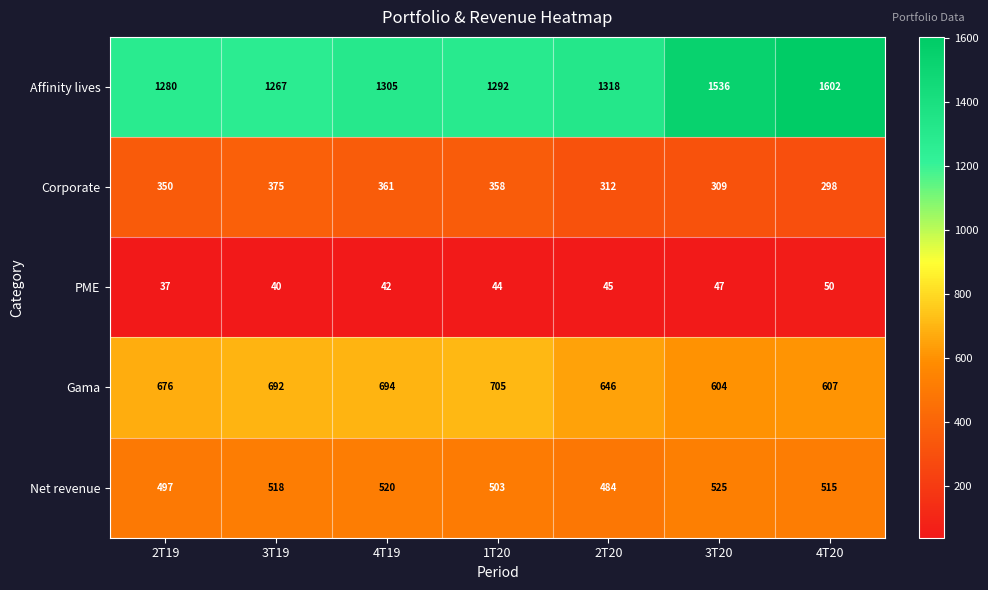

How many distinct data groups are displayed?

5